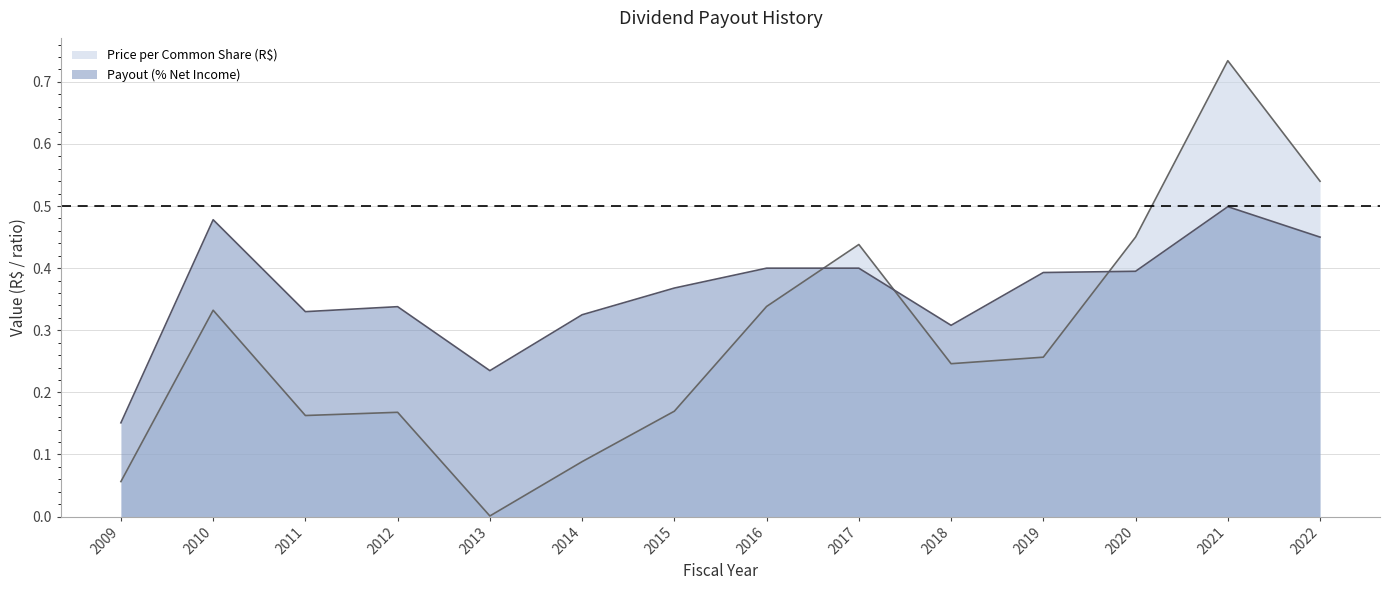

Reading left to right, extract all data points from this chart.

2009=0.1	2010=0.3	2011=0.2	2012=0.2	2013=0.0	2014=0.1	2015=0.2	2016=0.3	2017=0.4	2018=0.2	2019=0.3	2020=0.5	2021=0.7	2022=0.5